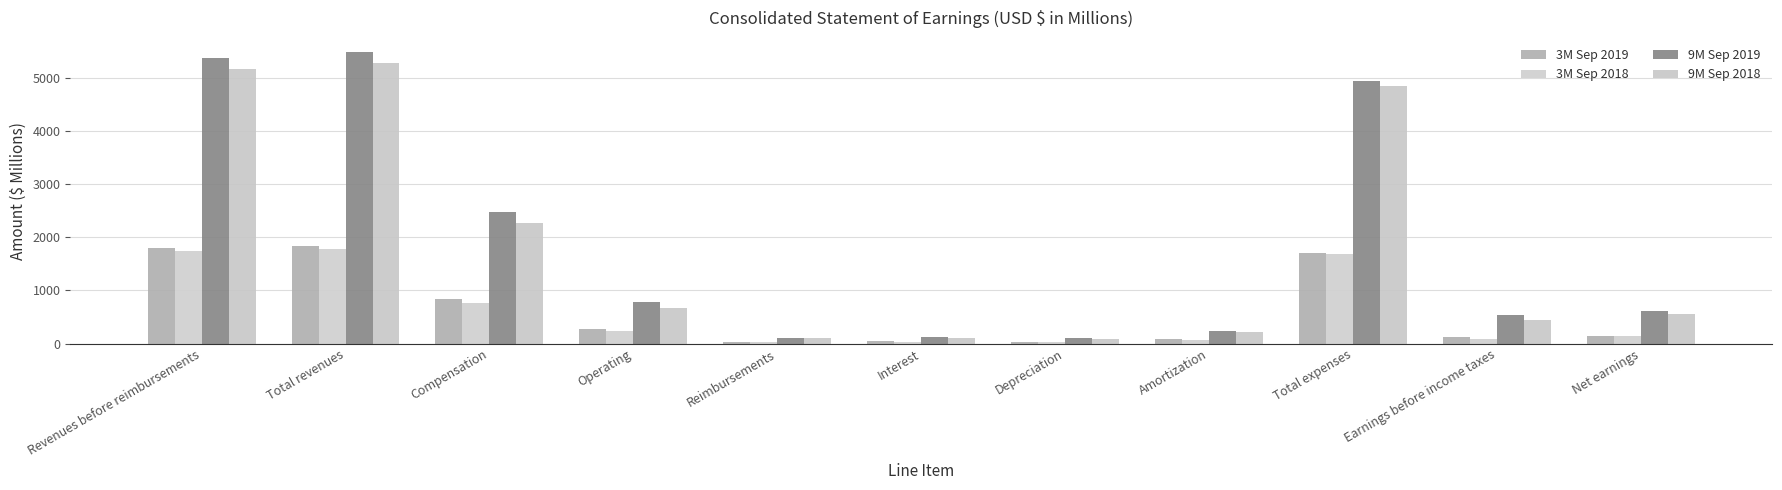

How many distinct data groups are displayed?

4